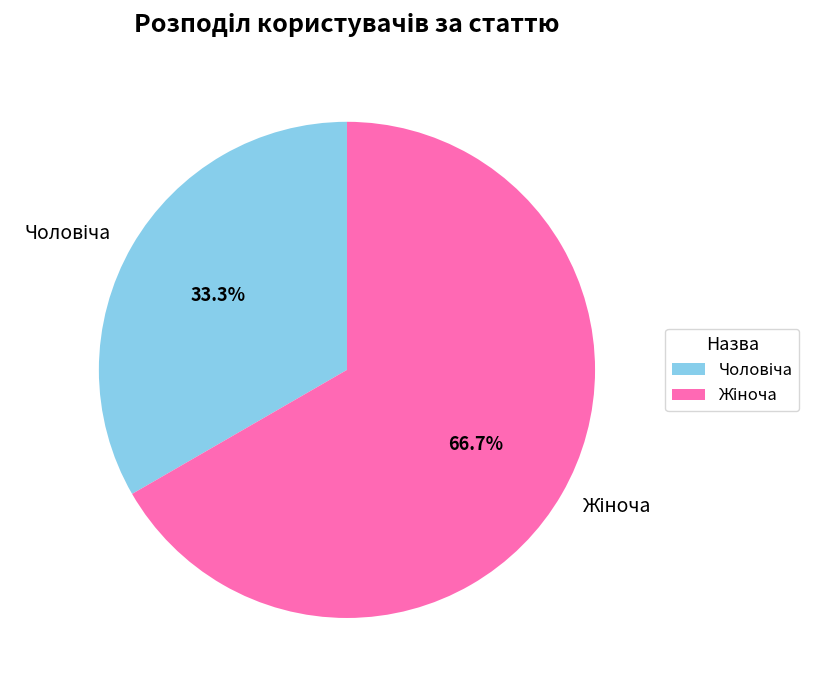

Does any single category account for the majority?

Yes